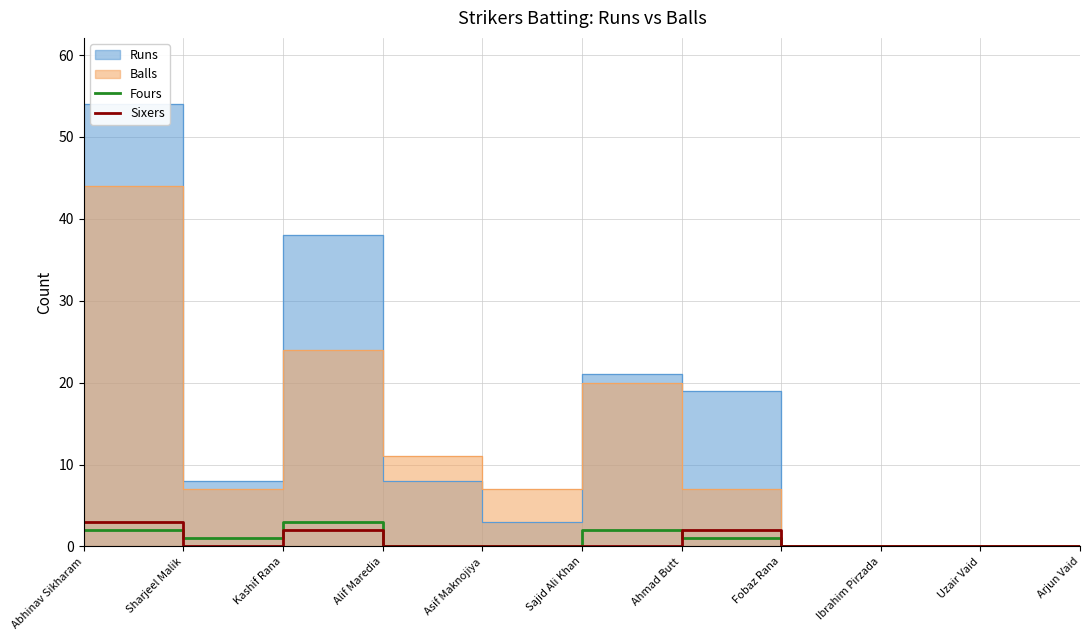

Between which two adjacent categories do Sixers and Fours first intersect?

Abhinav Sikharam and Sharjeel Malik